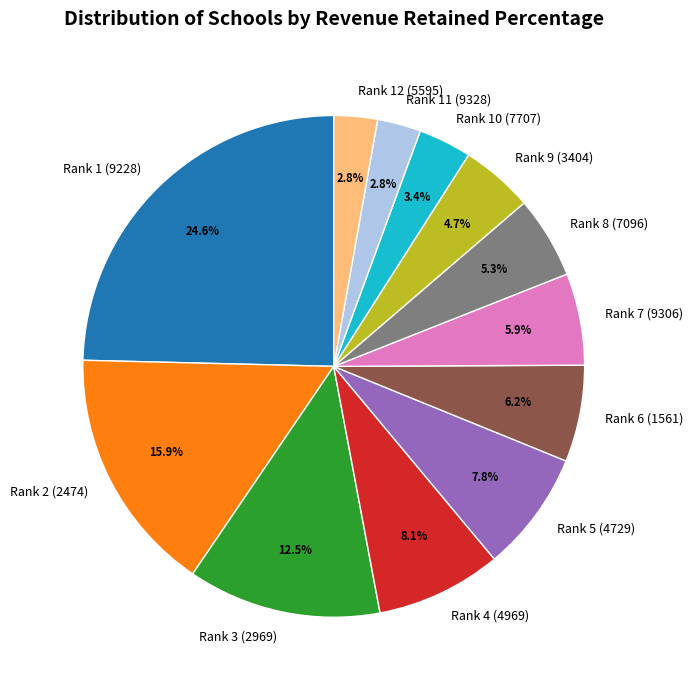

To the nearest percent, what portion does Rank 11 (9328) represent?

3%